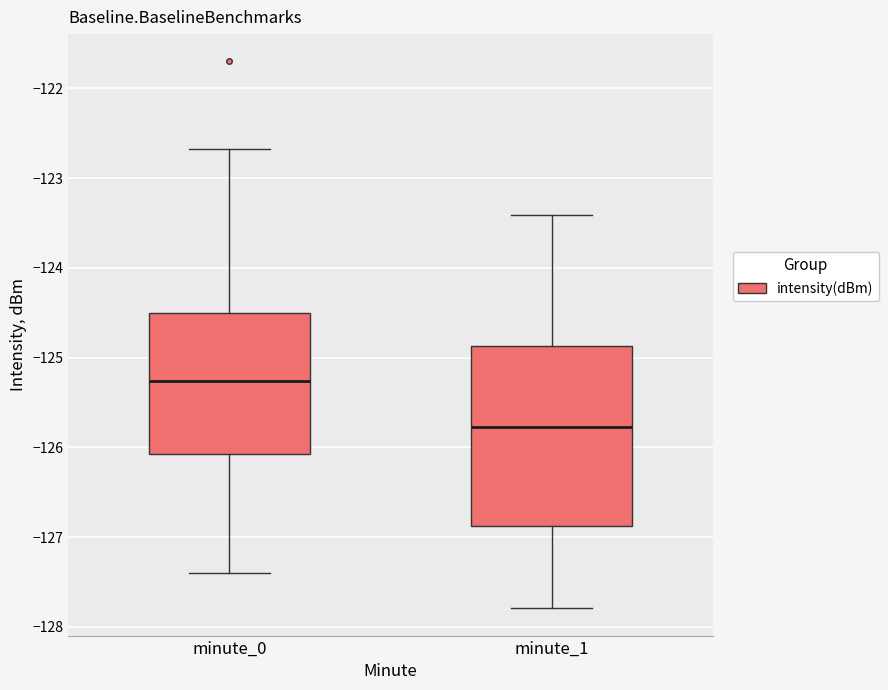

Where does the lower whisker of the box for minute_1 end on the y-axis? The values are not printed on the chart, so give them approximately, as read against the axis.

-127.8